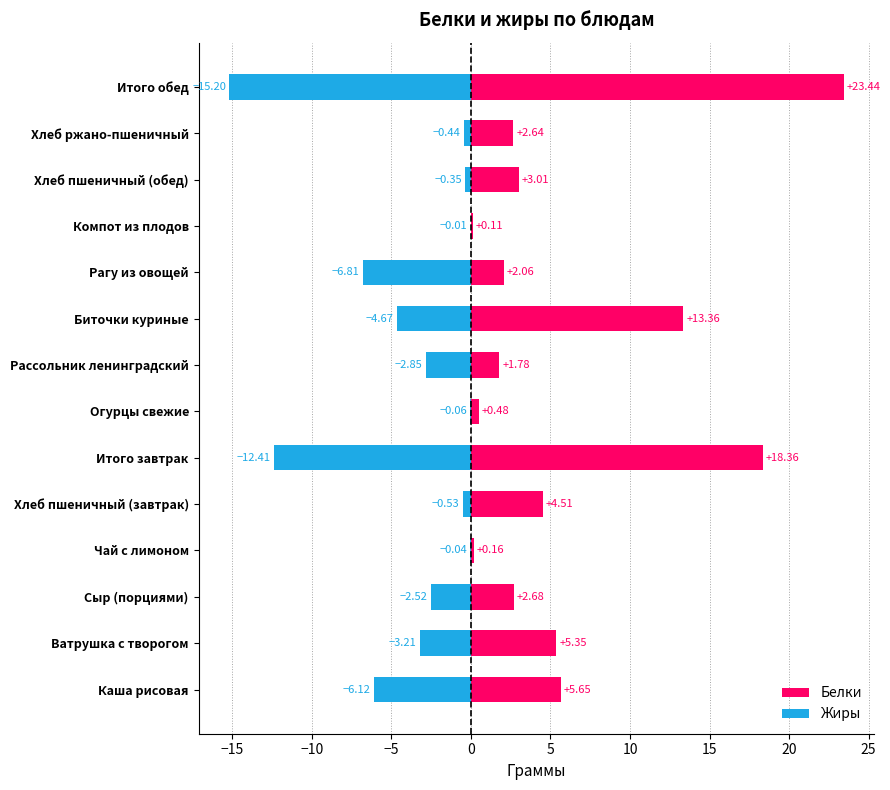

What is the value of the Белки bar at the 8th from the left?

1.8